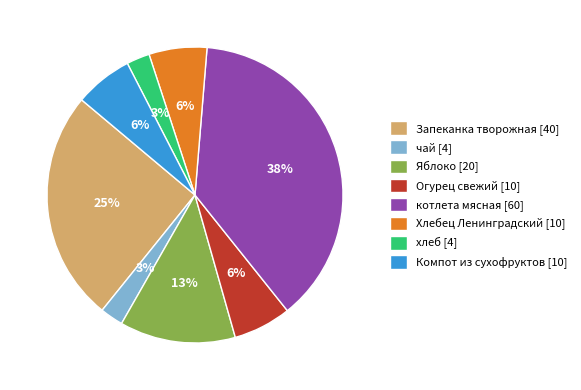

Is the sum of Огурец свежий [10] and Компот из сухофруктов [10] greater than half?

No